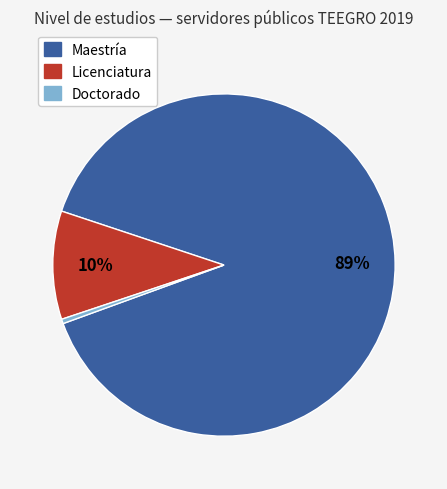

Is there a majority slice in this chart?

Yes